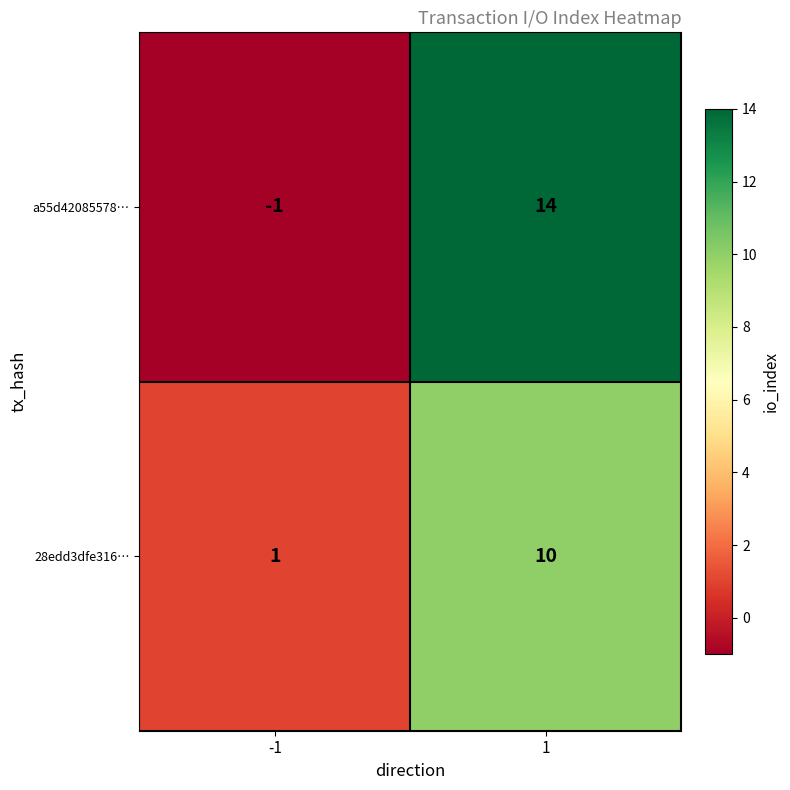

Which series has the largest total across all categories?

a55d42085578…